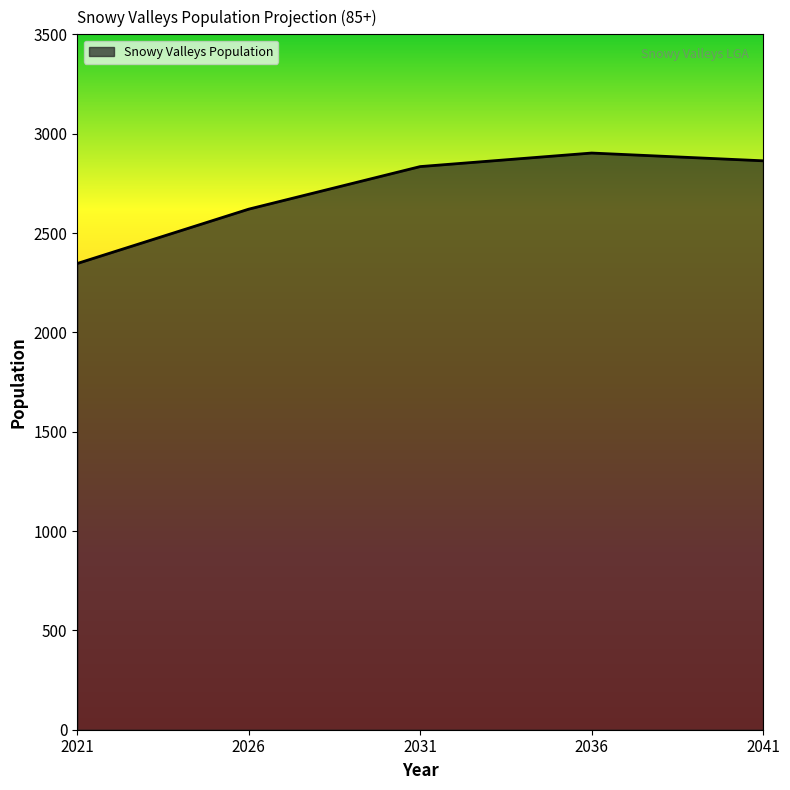

What is the difference between the maximum and minimum values?

555.9